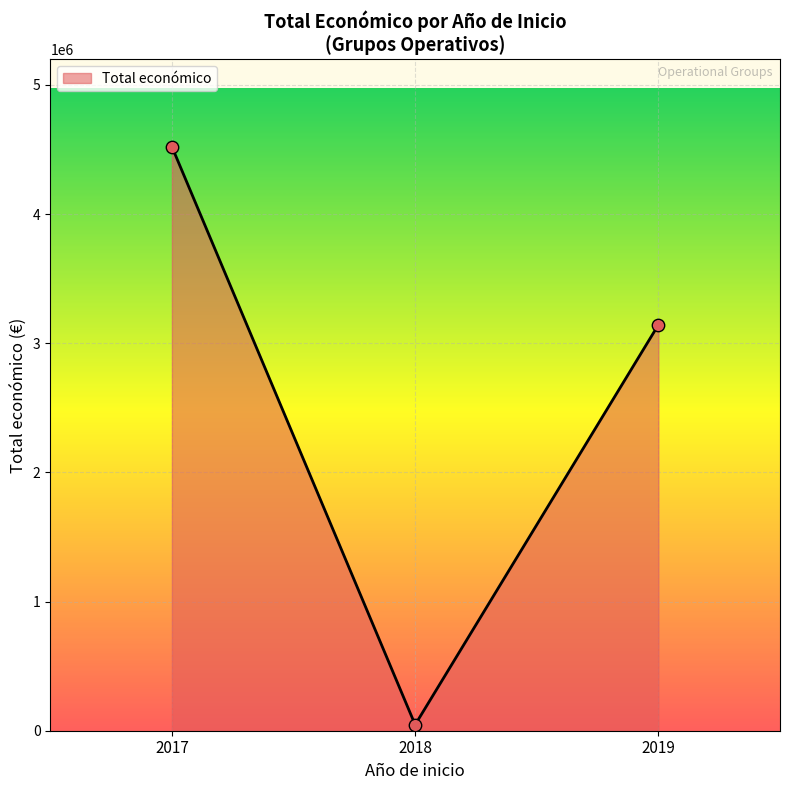

Which has a higher value, 2018 or 2017?

2017